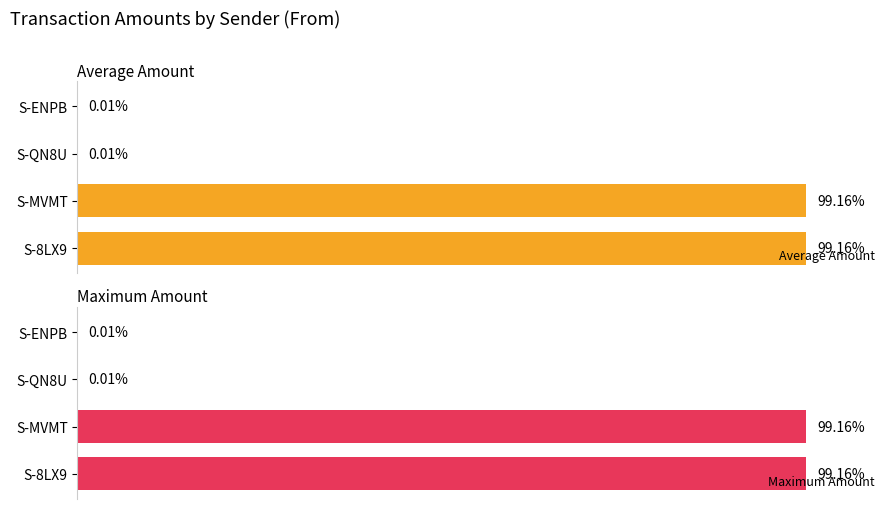

Are the bars horizontal?

Yes